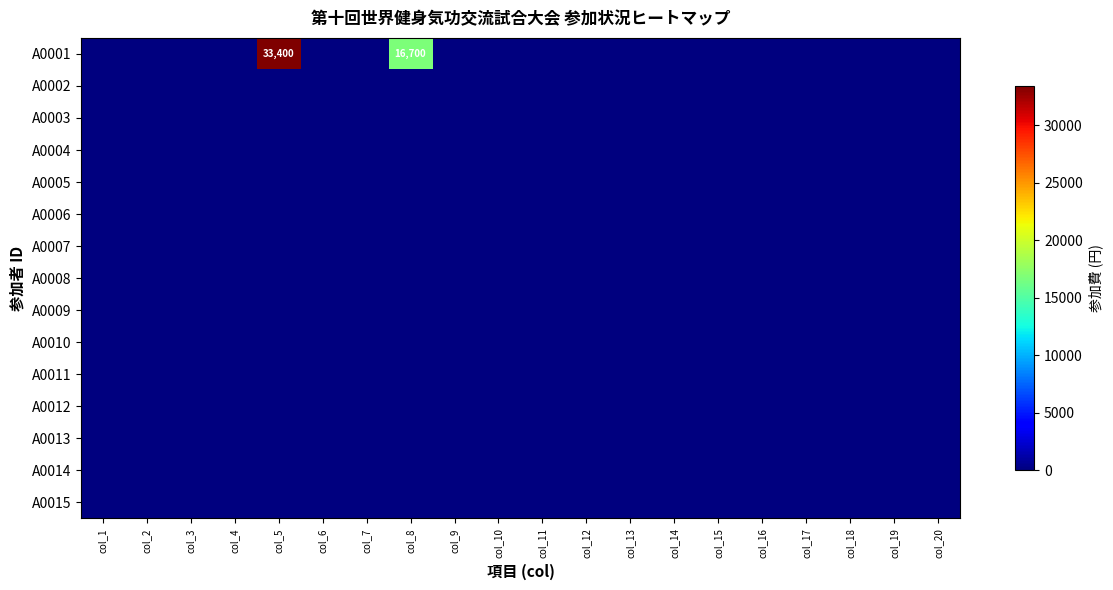

Count the number of categories in the chart.

20